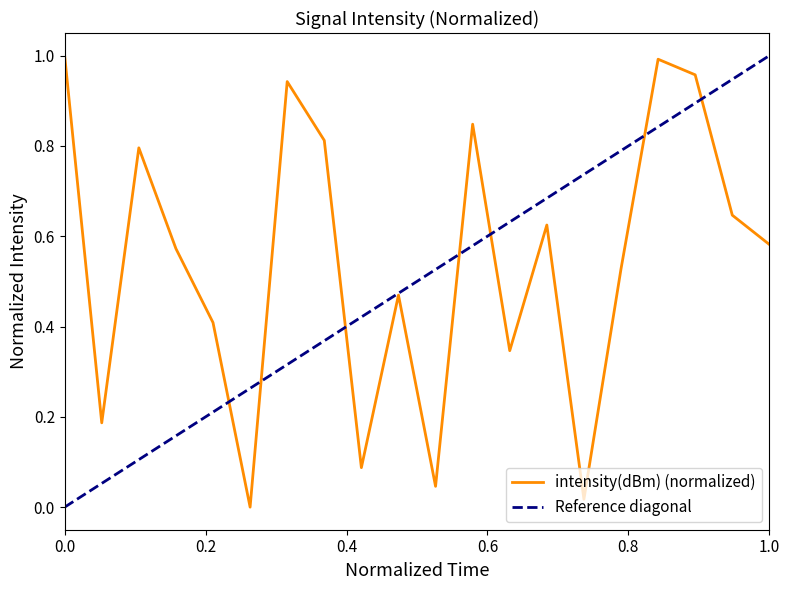

What is the greatest value displayed?

1.0